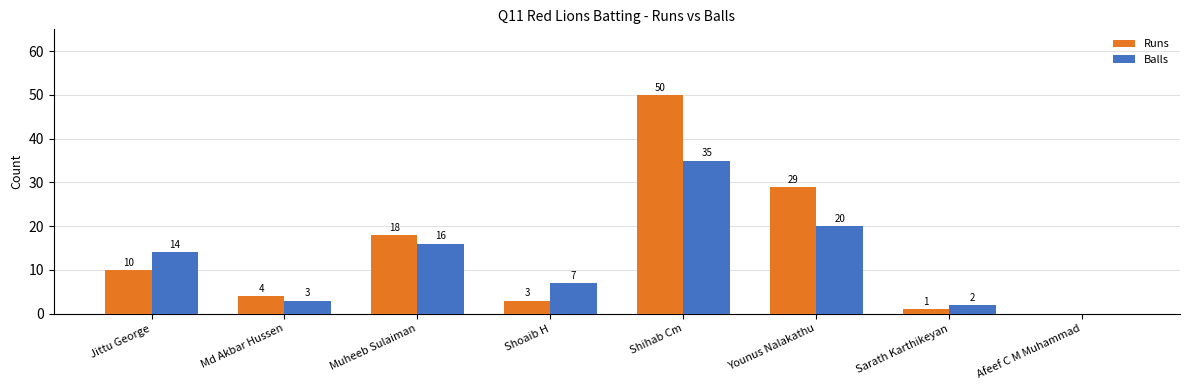

Where is Balls nearest to the value 17?

Muheeb Sulaiman